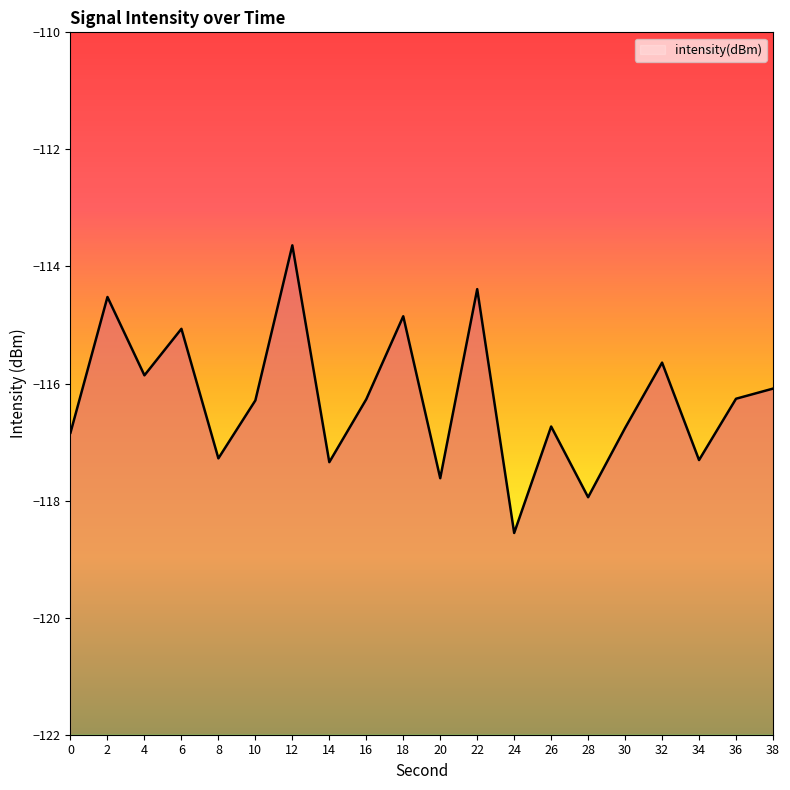

Where is the first local minimum?

4